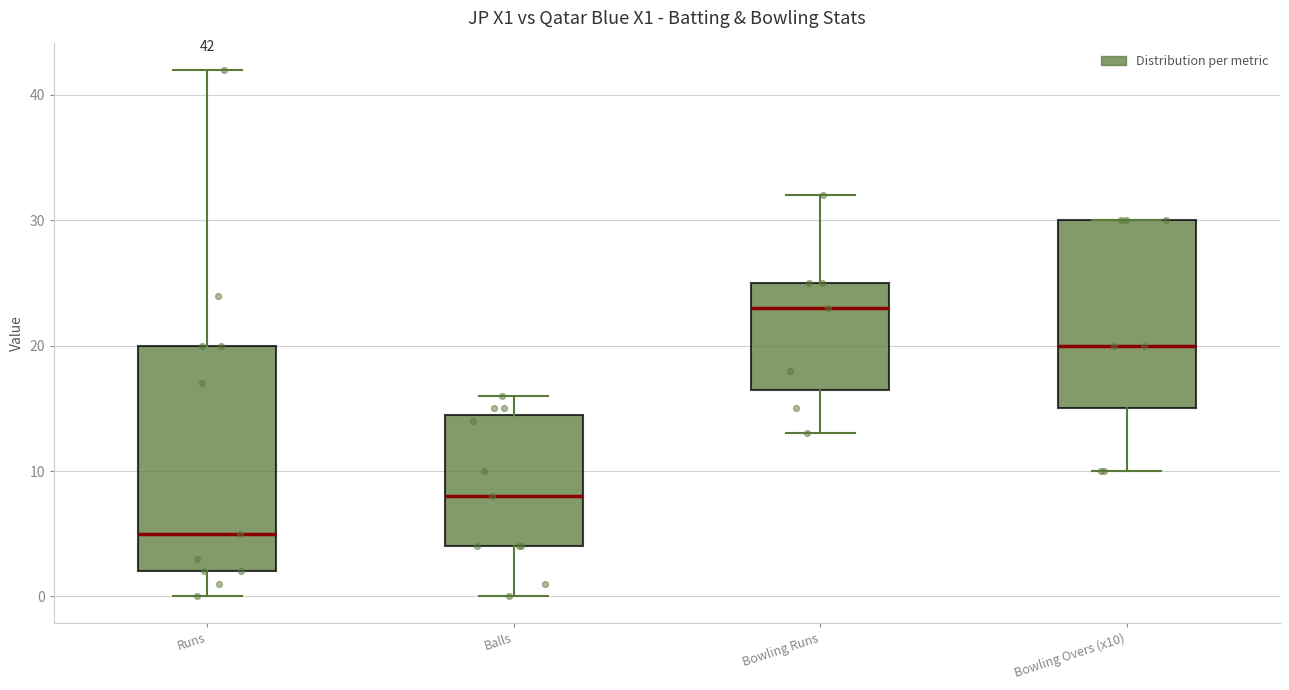

Which box is the tallest, from its lower edge to its upper edge?

Runs